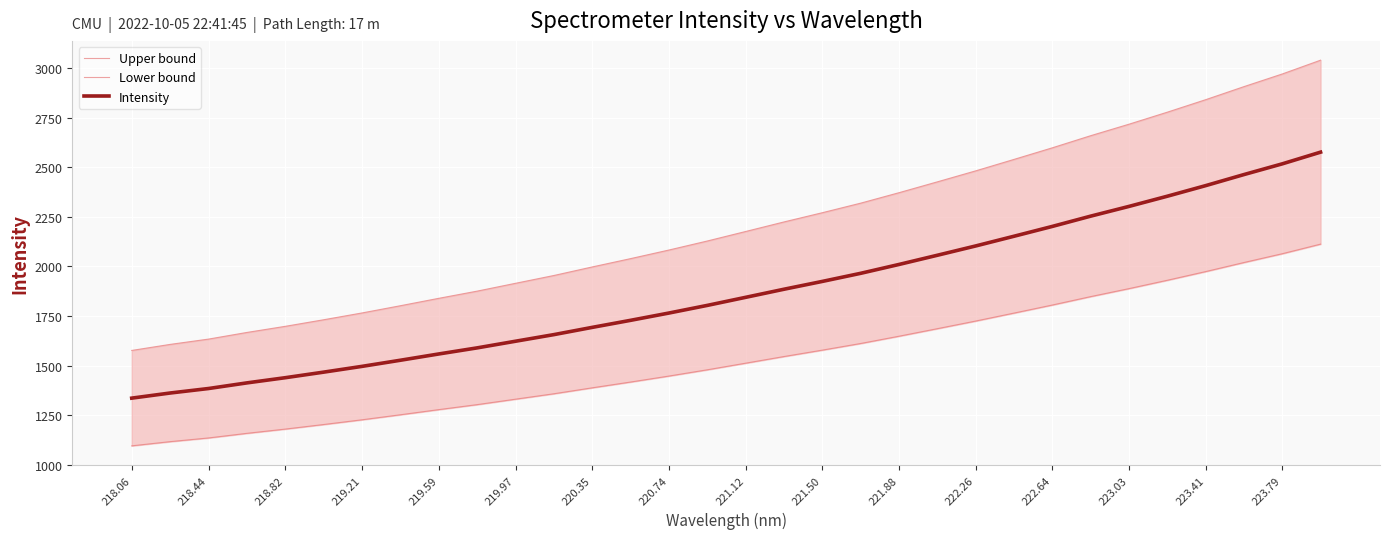

True or false: Intensity has more than 0 interior local peaks.

False